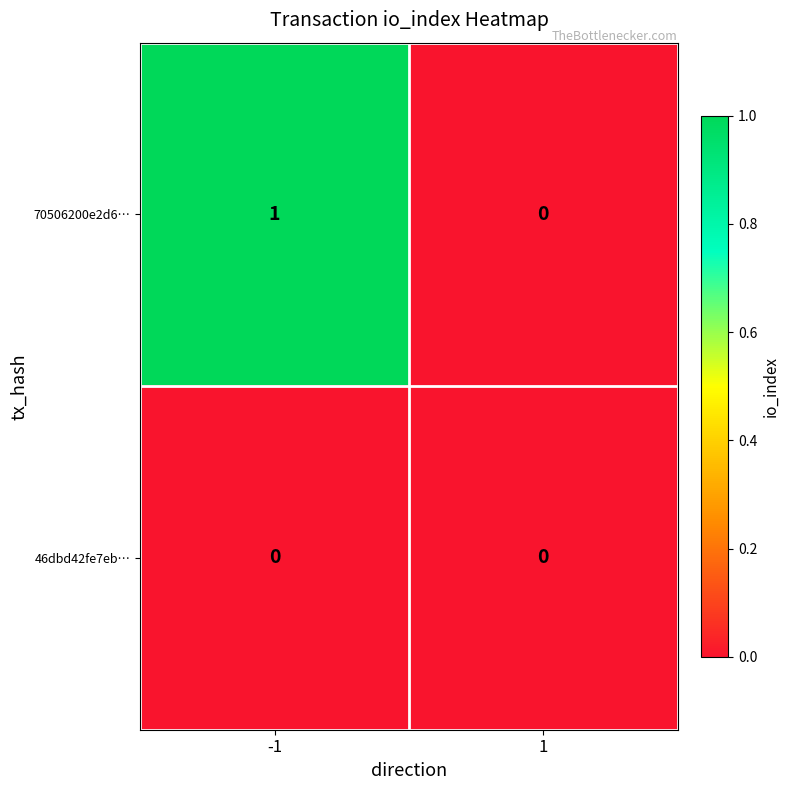

Which series has the largest range (max minus min)?

70506200e2d6…